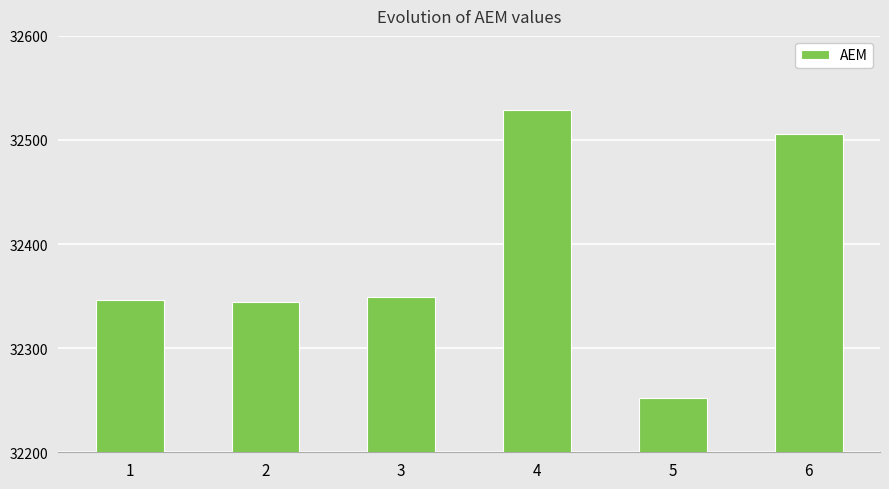

The value at 4 is 32529. True or false?

True